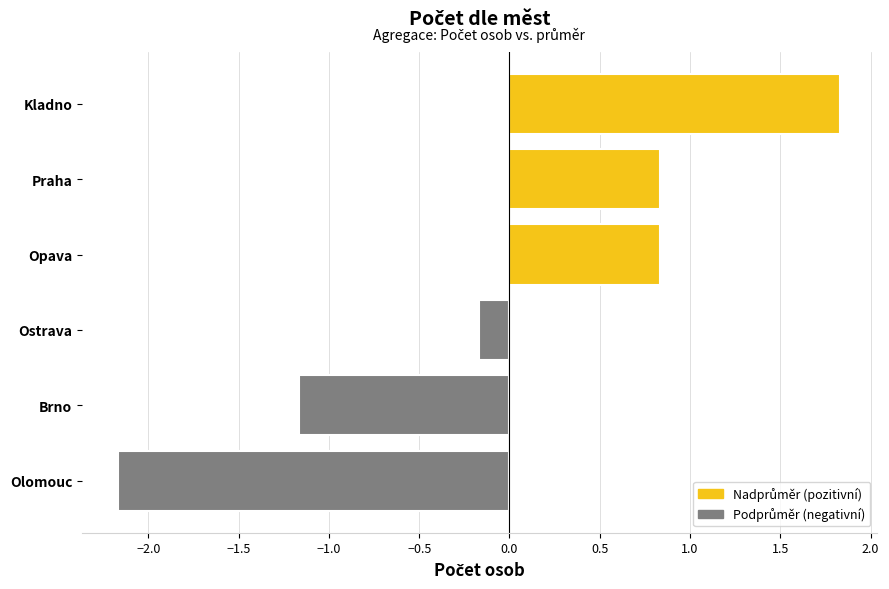

Between Brno and Praha, which is larger?

Praha